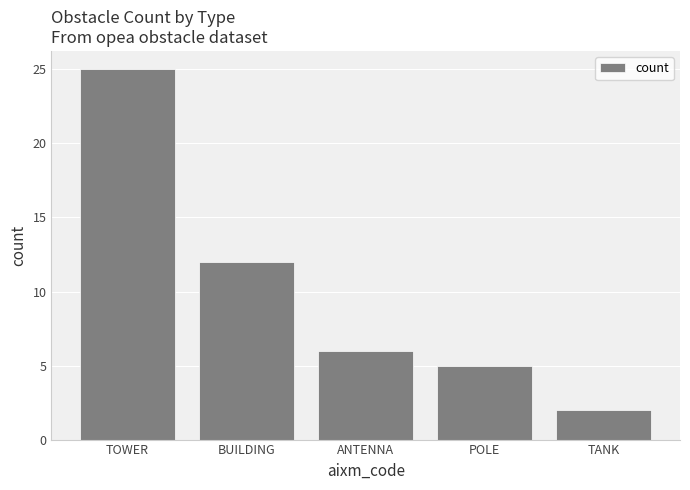

Is it true that the value at POLE is 5?

True